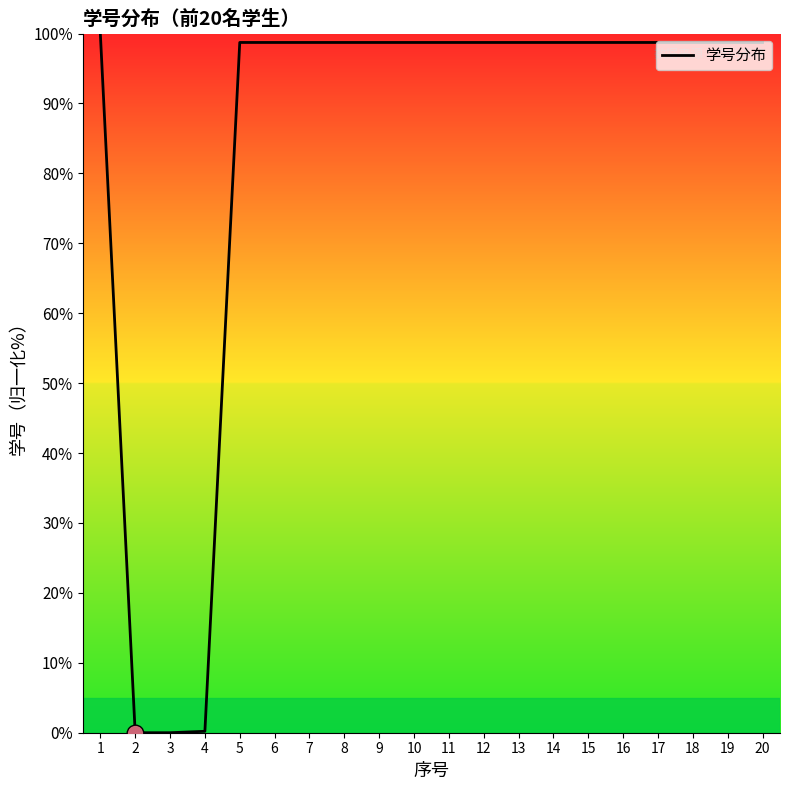

At which category does the chart reach its peak across all series?

1